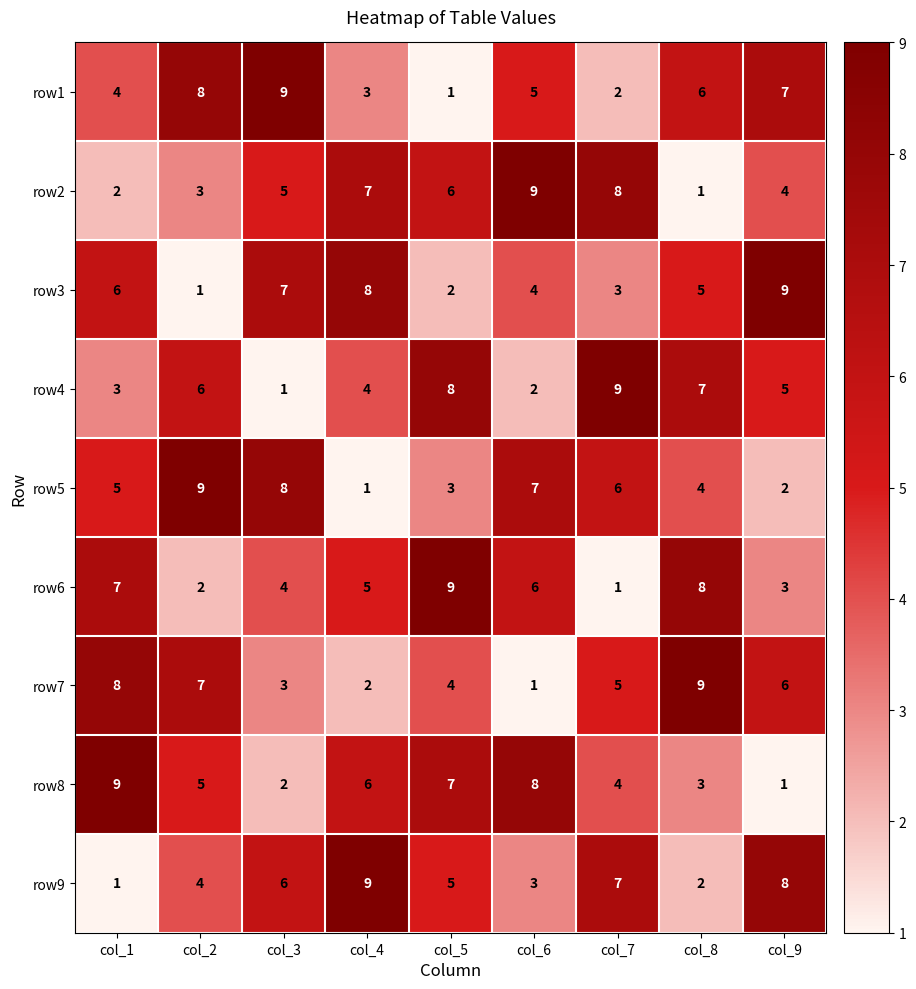

What is the difference between the maximum and minimum values in the row6 series?

8